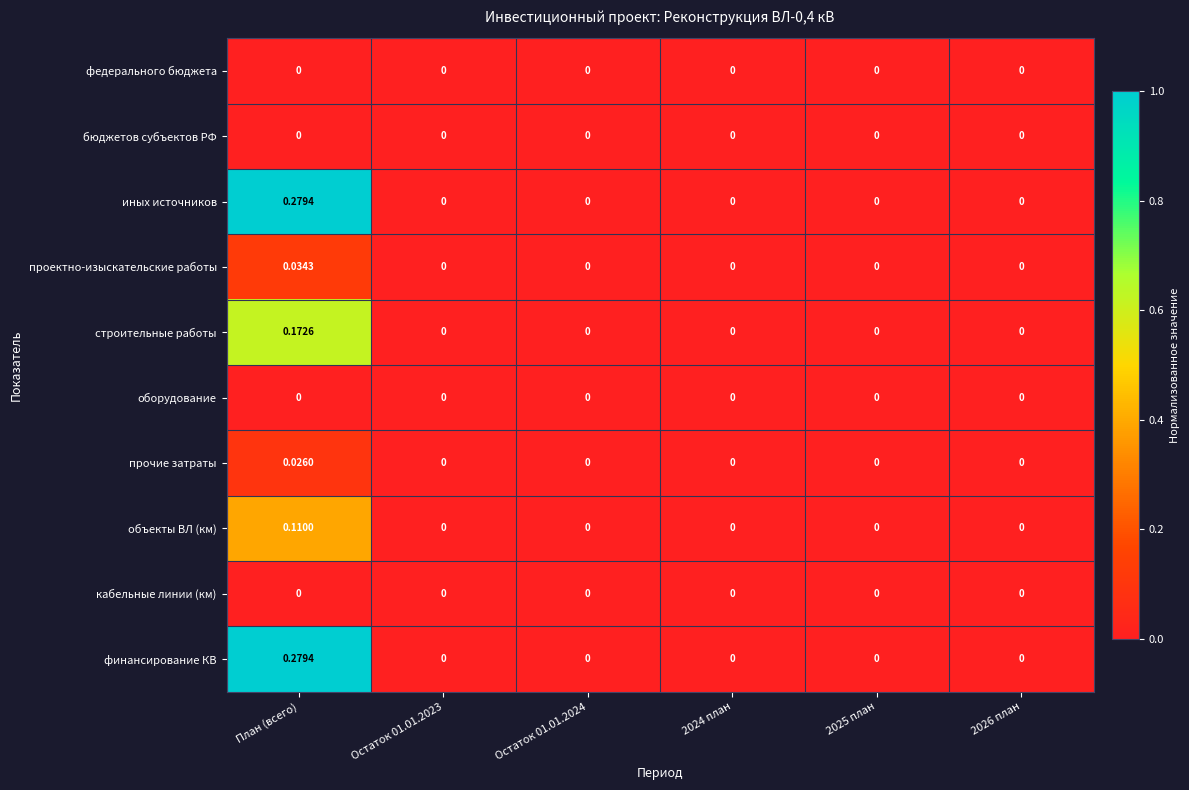

Which category has the highest value across all series?

План (всего)